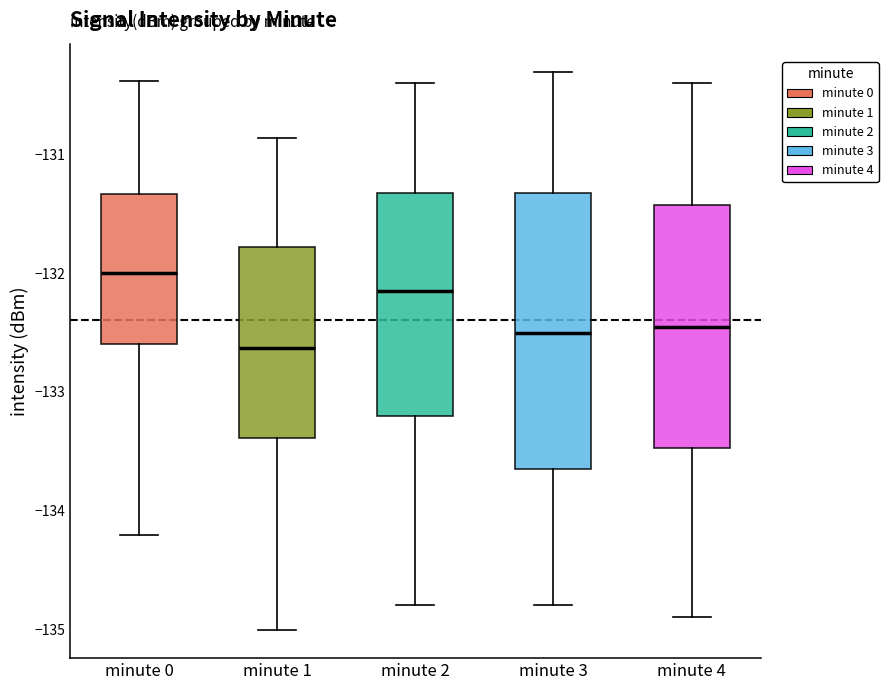

Reading left to right, transcribe this box plot: for each box, give where its median line is, the range the box spans, and where its two whiskers end, as read against the y-axis. The values are not printed on the chart, so give them approximately, as read against the axis.

minute 0: median -132.0, box -132.6 to -131.3, whiskers -134.2 to -130.4
minute 1: median -132.6, box -133.4 to -131.8, whiskers -135.0 to -130.9
minute 2: median -132.1, box -133.2 to -131.3, whiskers -134.8 to -130.4
minute 3: median -132.5, box -133.6 to -131.3, whiskers -134.8 to -130.3
minute 4: median -132.4, box -133.5 to -131.4, whiskers -134.9 to -130.4